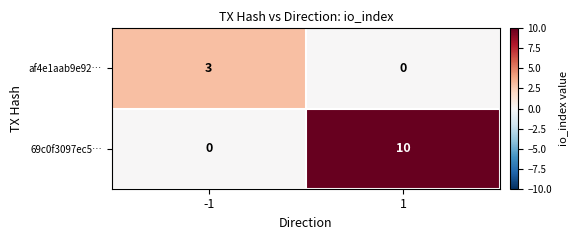

True or false: 69c0f3097ec5… has a value of 14 at 1.

False